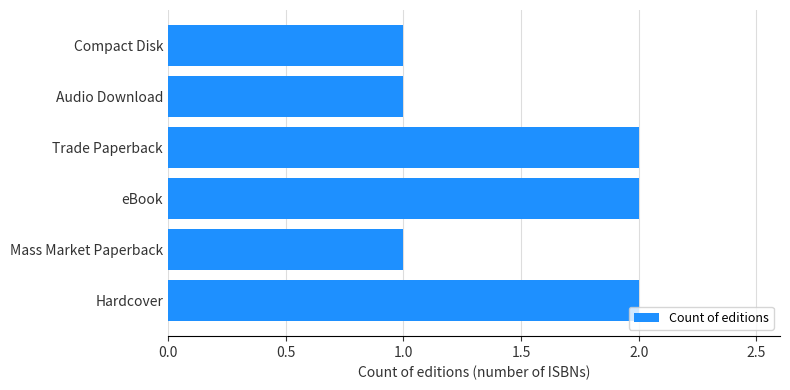

The chart shows a value of 2 at Trade Paperback. True or false?

True